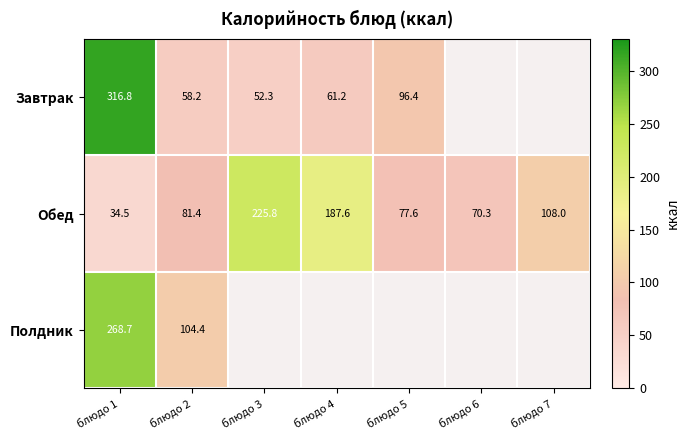

True or false: Обед has a value of 19.2 at блюдо 1.

False